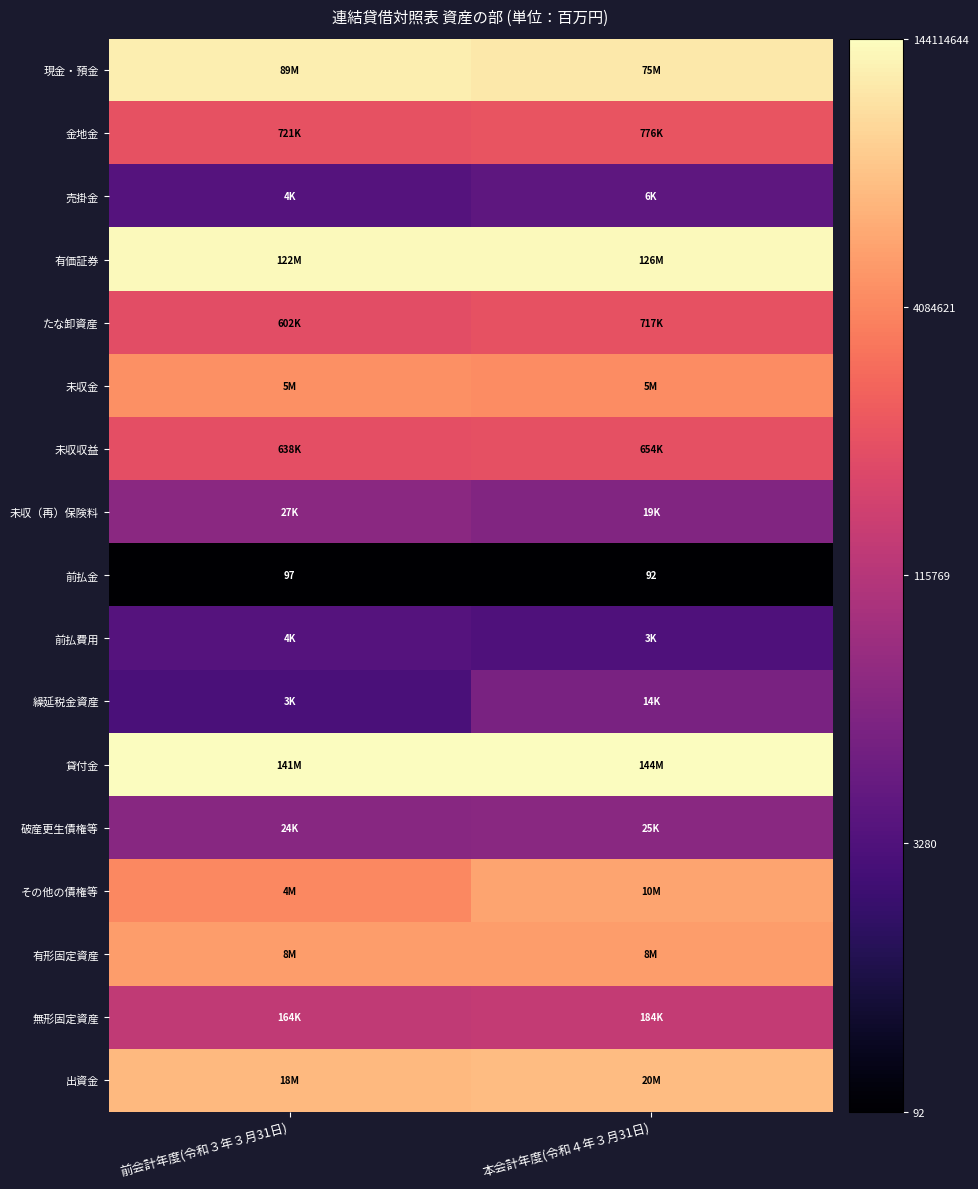

How many series are shown in this chart?

17